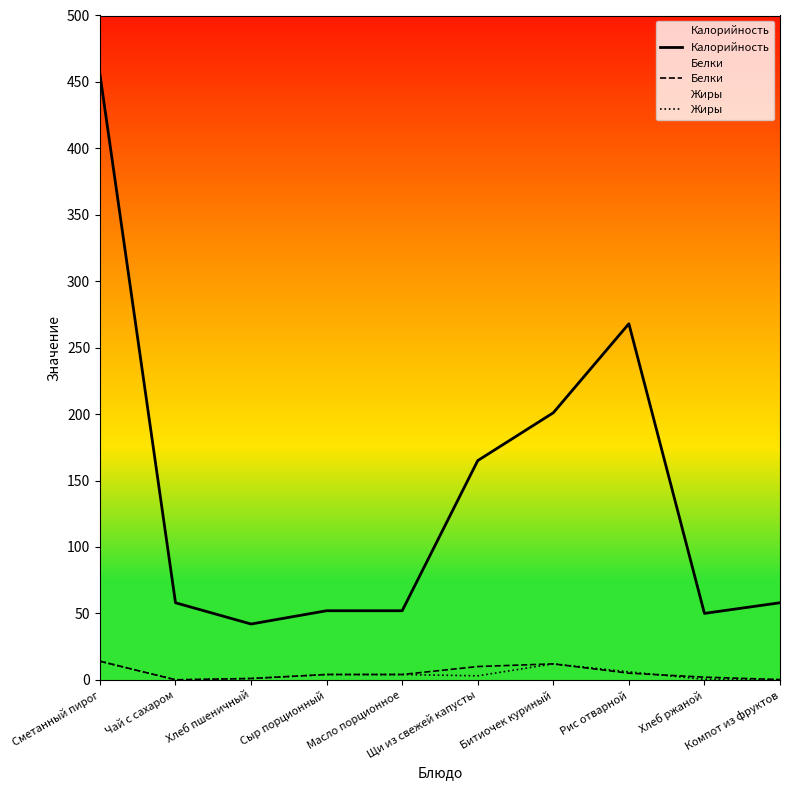

What is the value of the Жиры point at the 8th from the left?

6.0